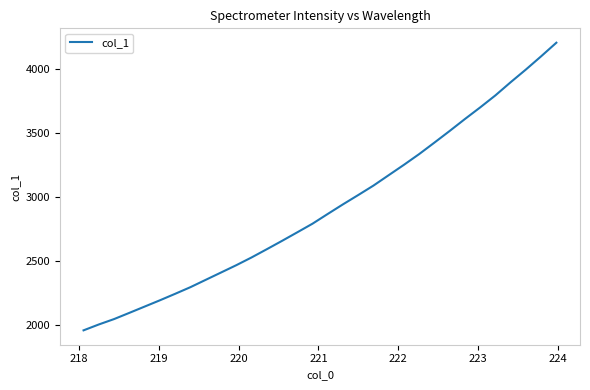

What is the minimum value shown in the chart?

1955.8